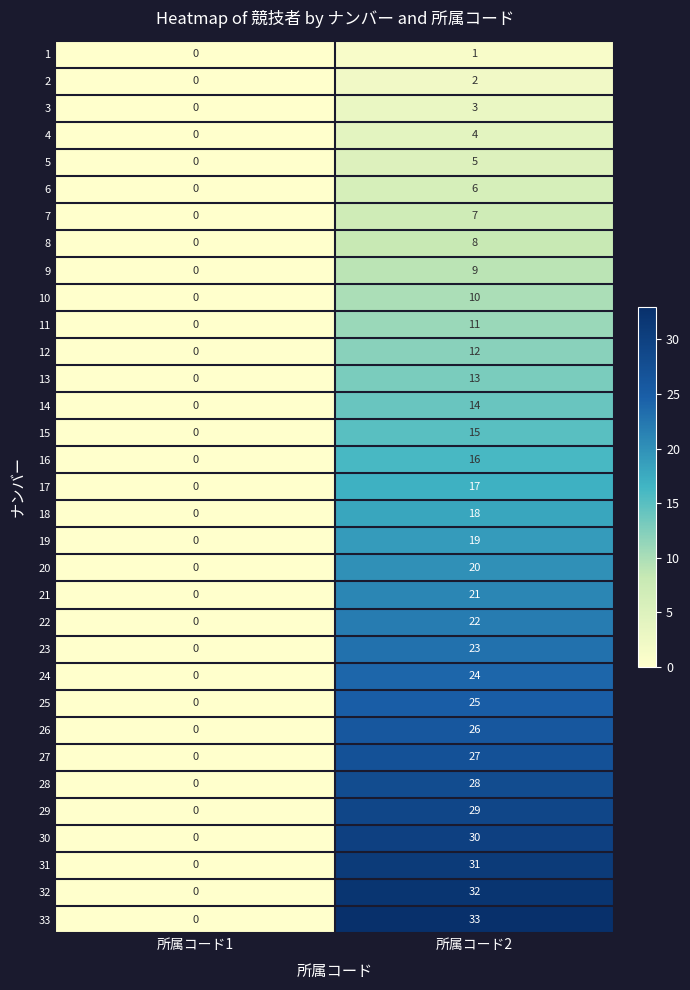

Which series has the largest total across all categories?

33